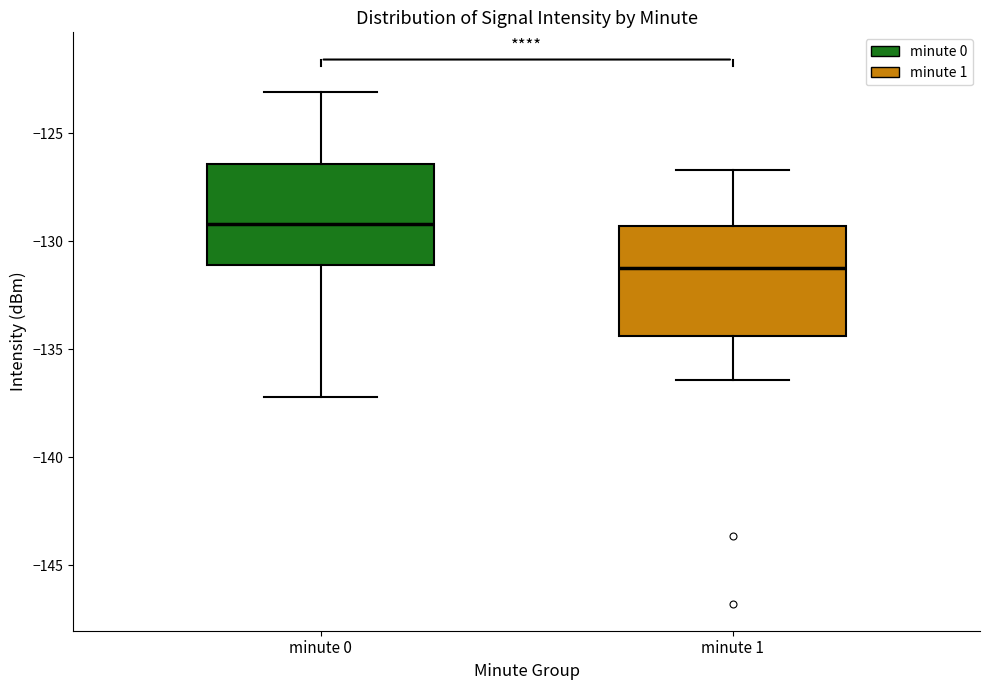

Where does the lower whisker of the box for minute 0 end on the y-axis? The values are not printed on the chart, so give them approximately, as read against the axis.

-137.0